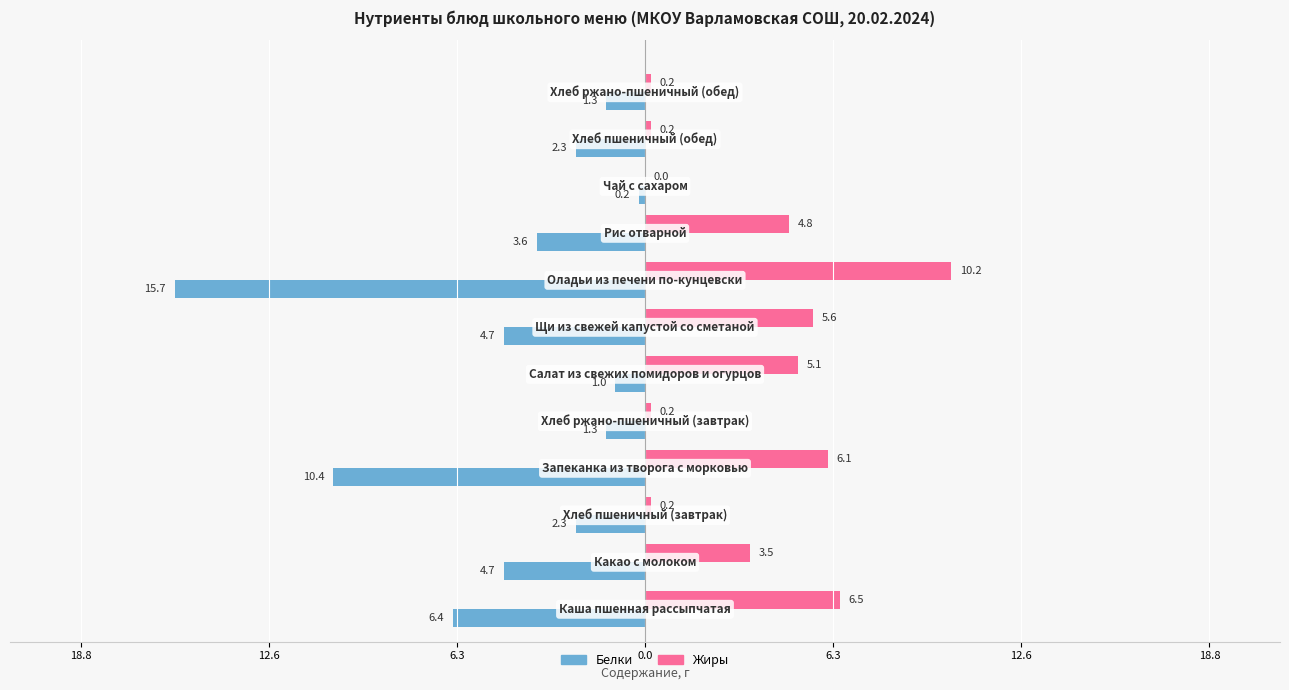

What are all the series names shown in the legend?

Белки, Жиры